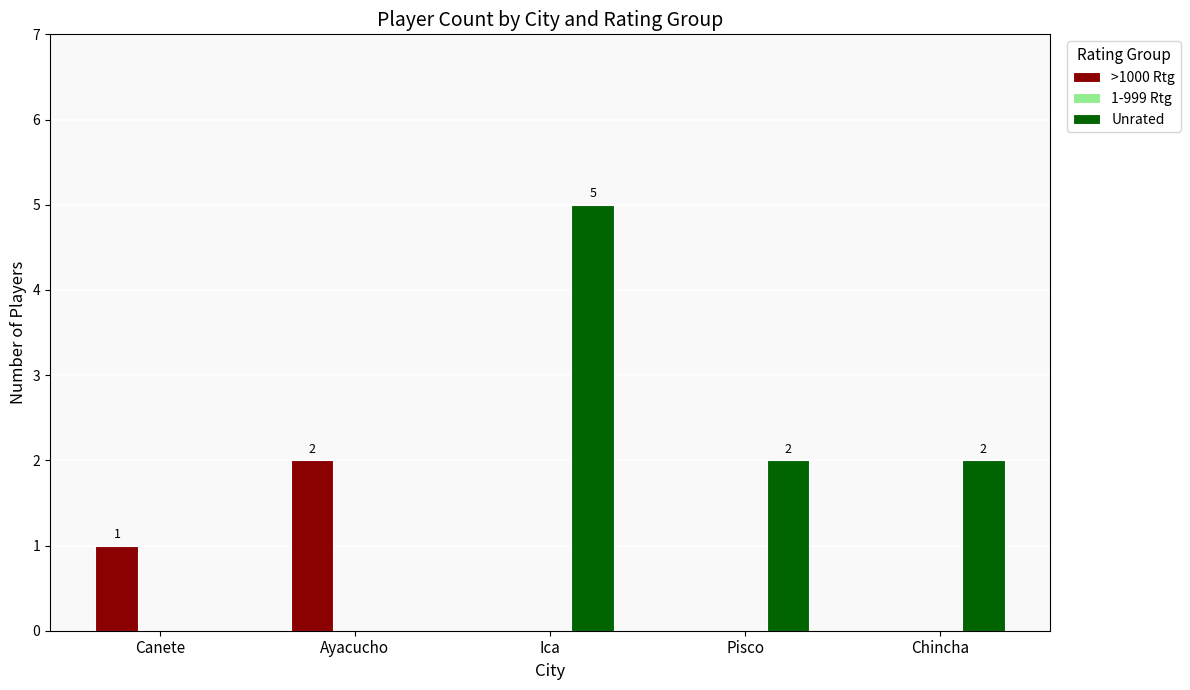

Reading left to right, extract all data points from this chart.

>1000 Rtg: Canete=1	Ayacucho=2	Ica=0	Pisco=0	Chincha=0
Unrated: Canete=0	Ayacucho=0	Ica=5	Pisco=2	Chincha=2